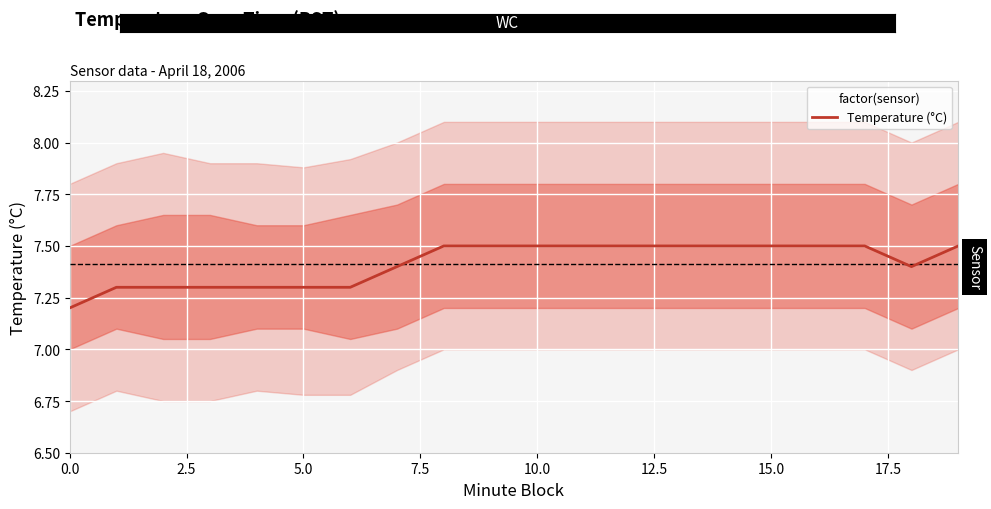

What is the label of the 13th point from the left?

12